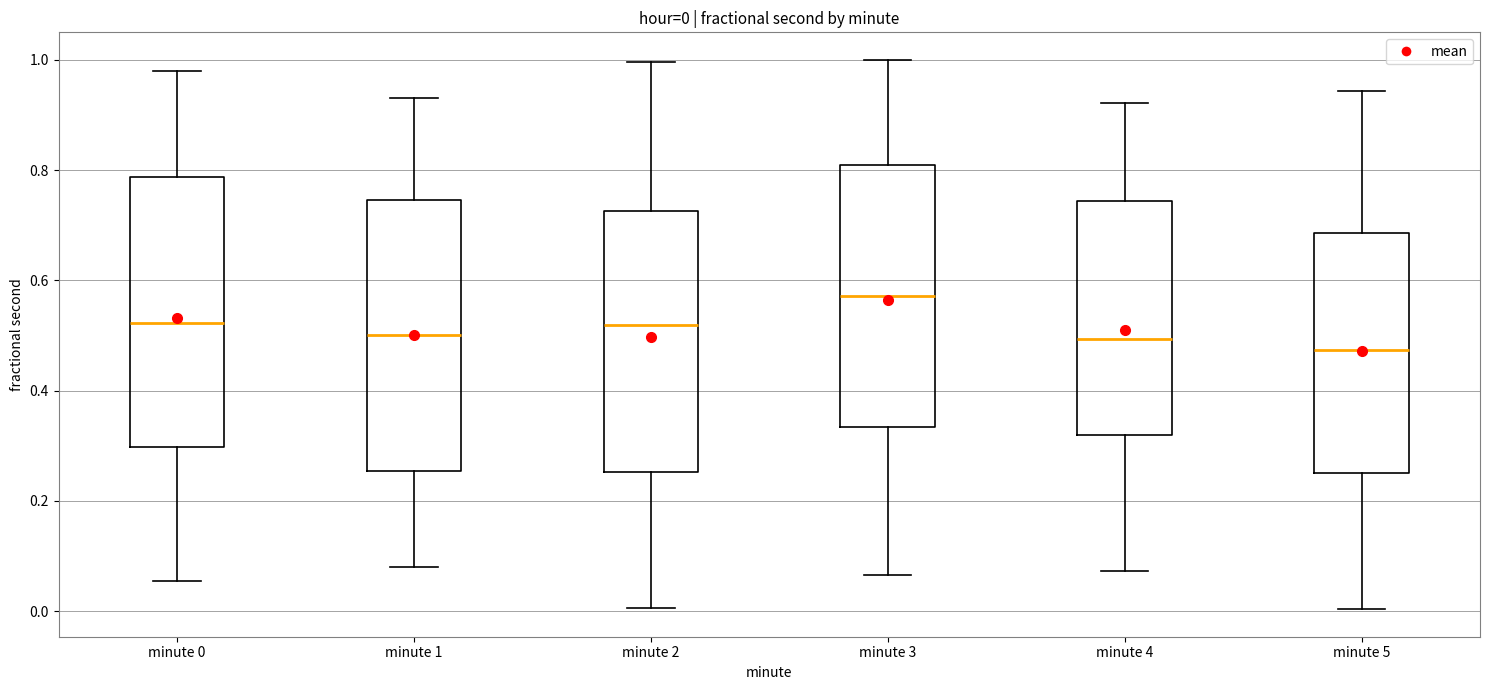

Which box has the highest median line?

minute 3